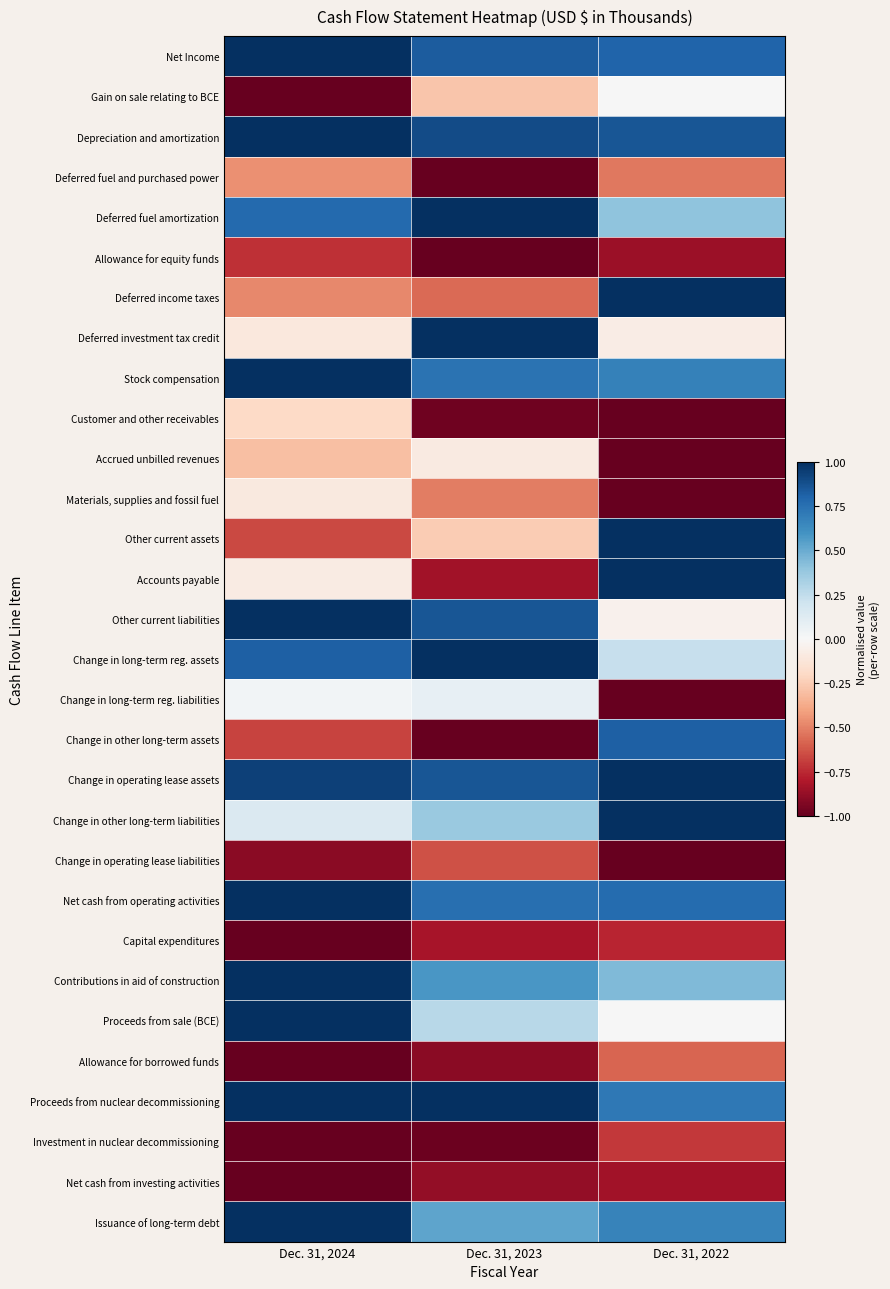

At how many categories does at least one series exceed 0?

3